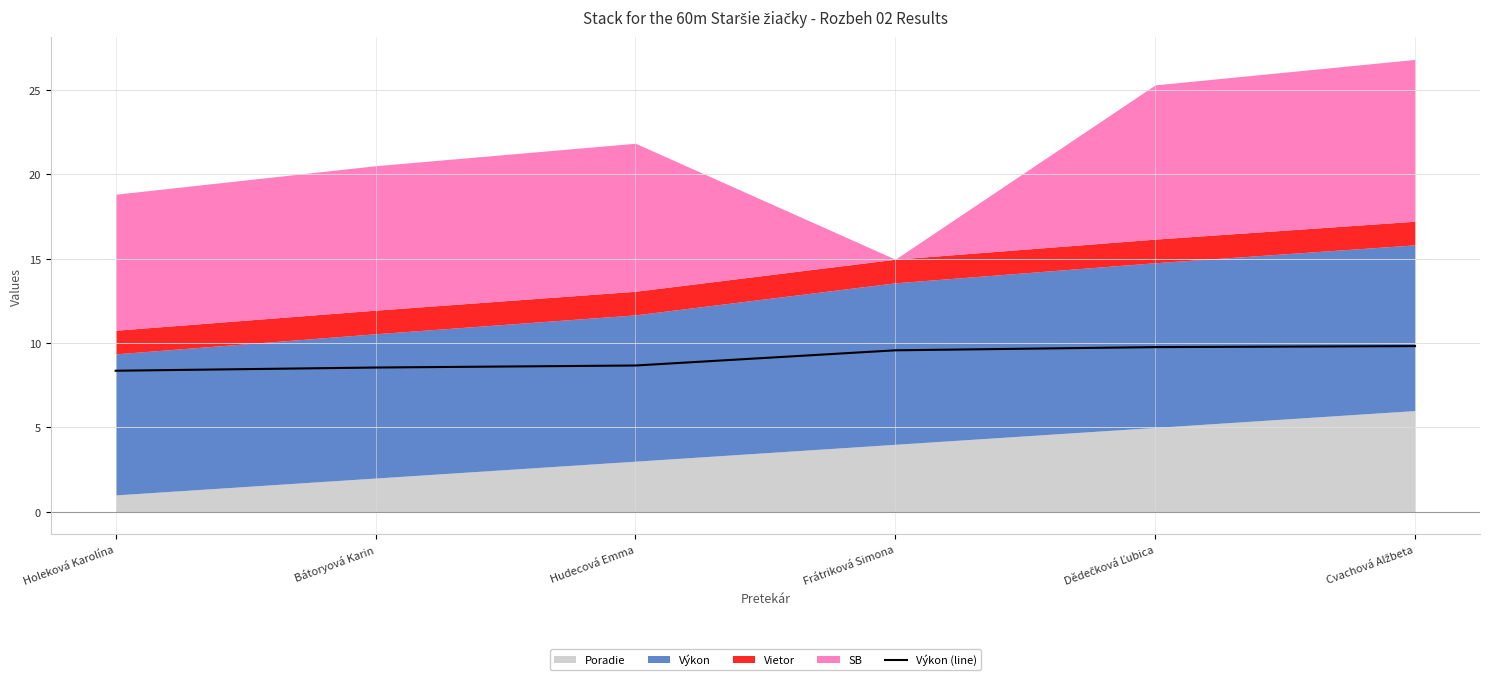

Reading left to right, what are all the values shown in this chart?

8.4	8.6	8.7	9.6	9.8	9.8